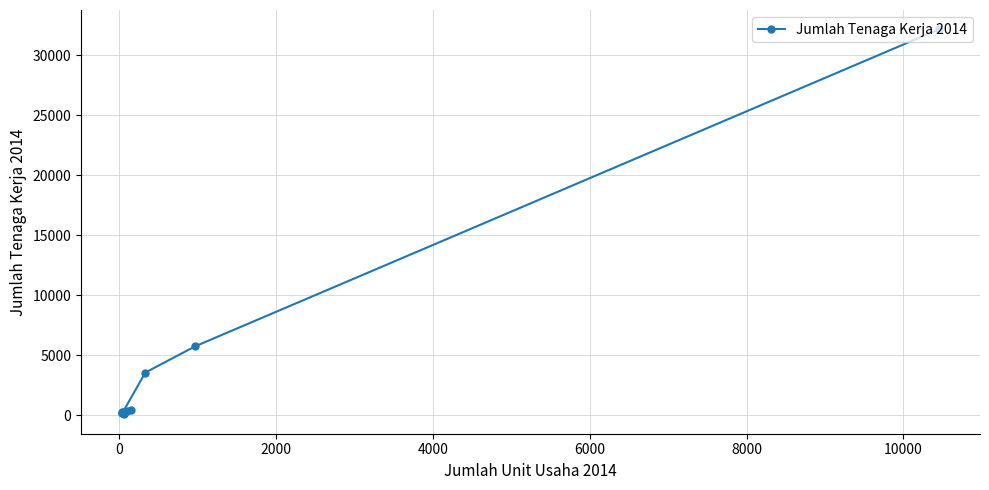

What is the average value?

4332